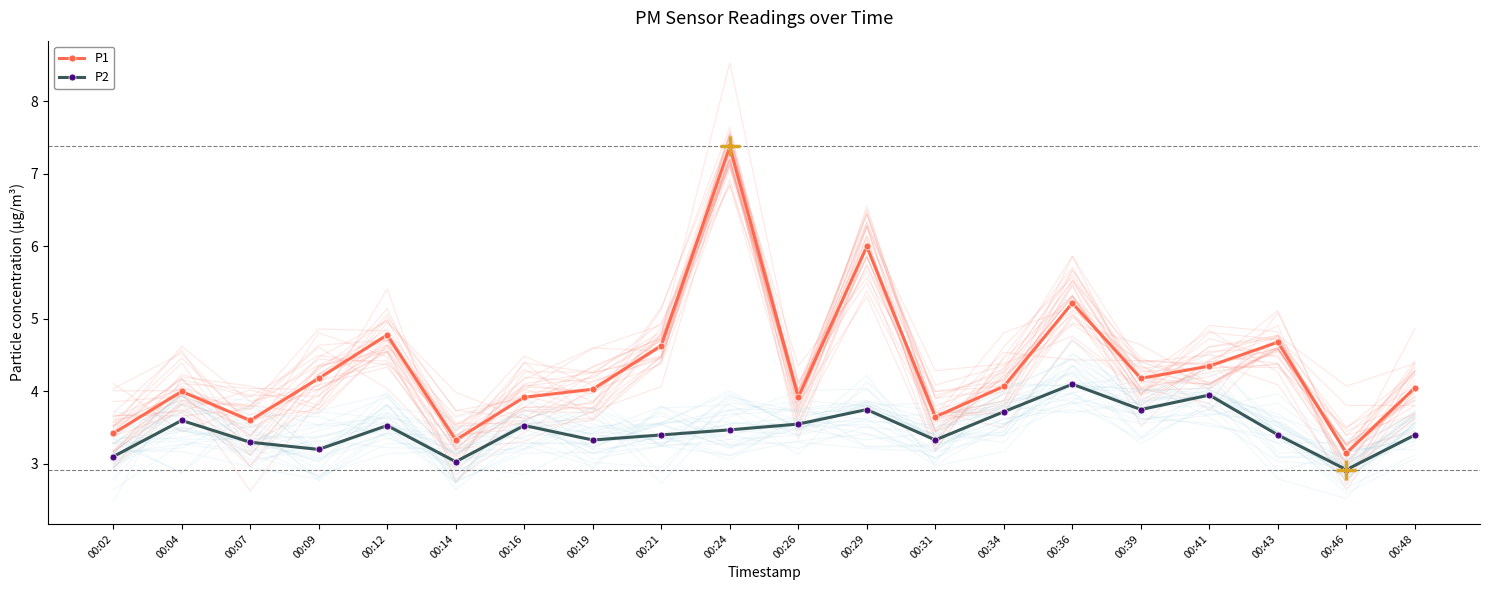

True or false: P1 has more than 2 interior local peaks.

True